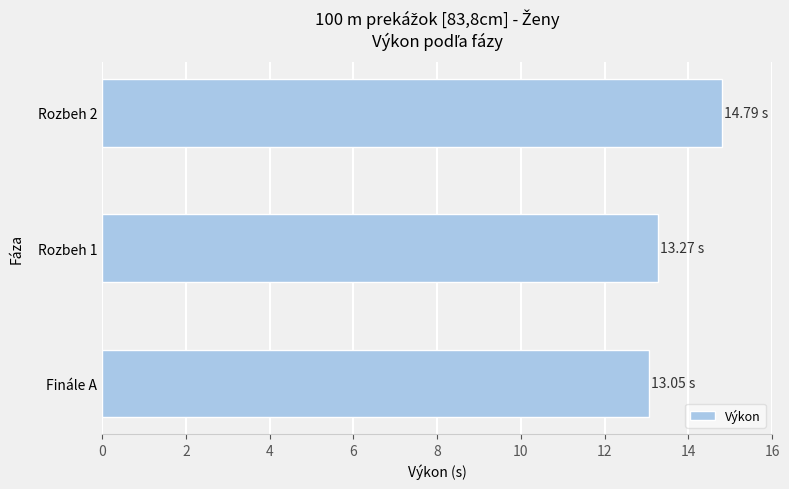

Which has a higher value, Rozbeh 2 or Finále A?

Rozbeh 2